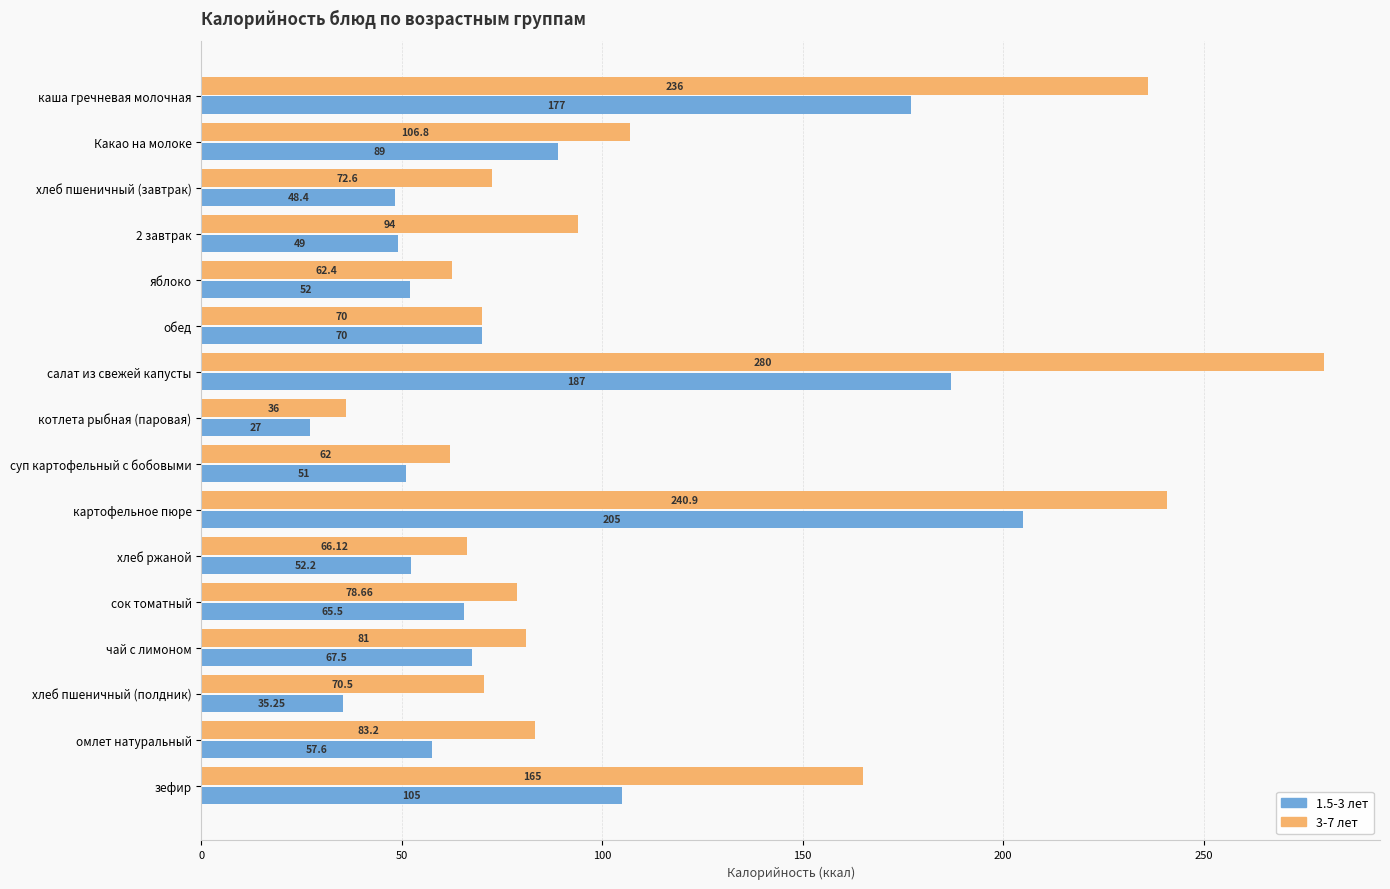

Rank the series by their maximum value, from lowest to highest.

1.5-3 лет, 3-7 лет